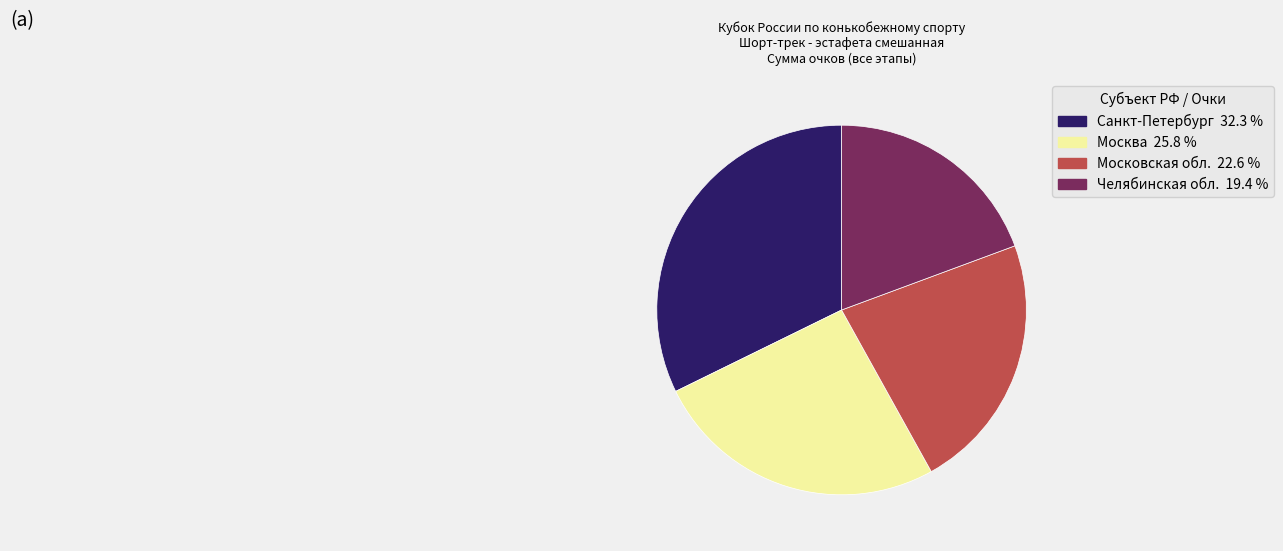

Rank the categories by value from lowest to highest.

Челябинская обл., Московская обл., Москва, Санкт-Петербург